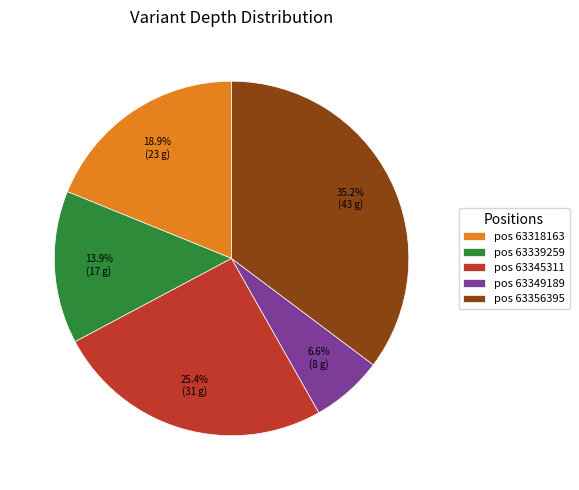

Between pos 63339259 and pos 63318163, which is larger?

pos 63318163